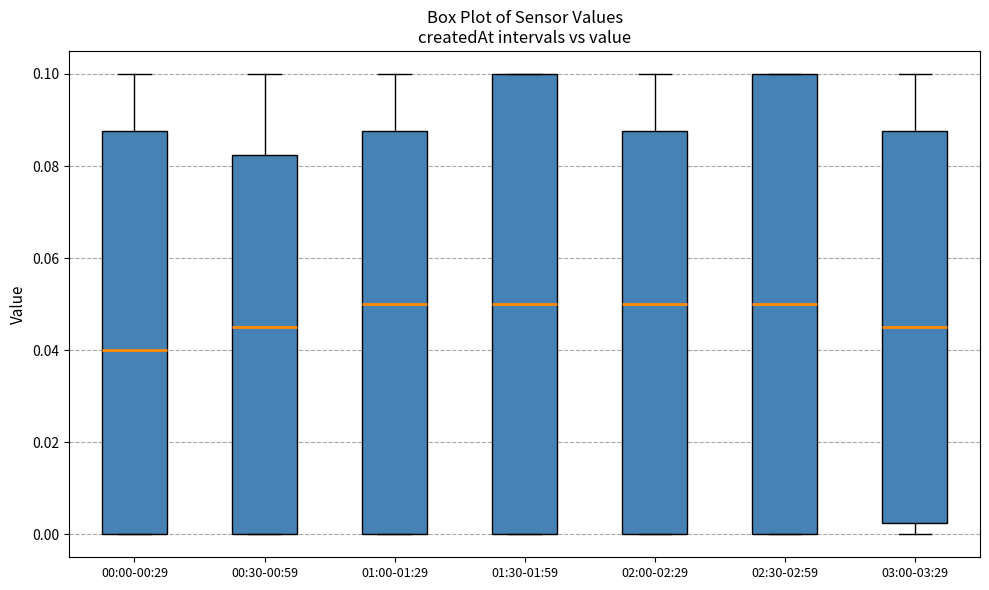

Where does the median line of the box for 00:00-00:29 sit on the y-axis? The values are not printed on the chart, so give them approximately, as read against the axis.

0.040